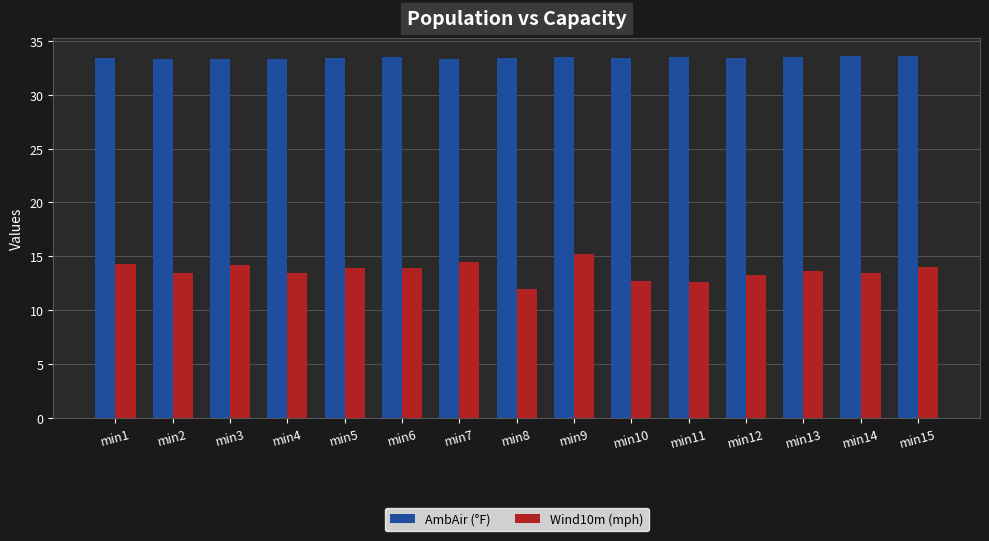

How many bars are there in each group?

2